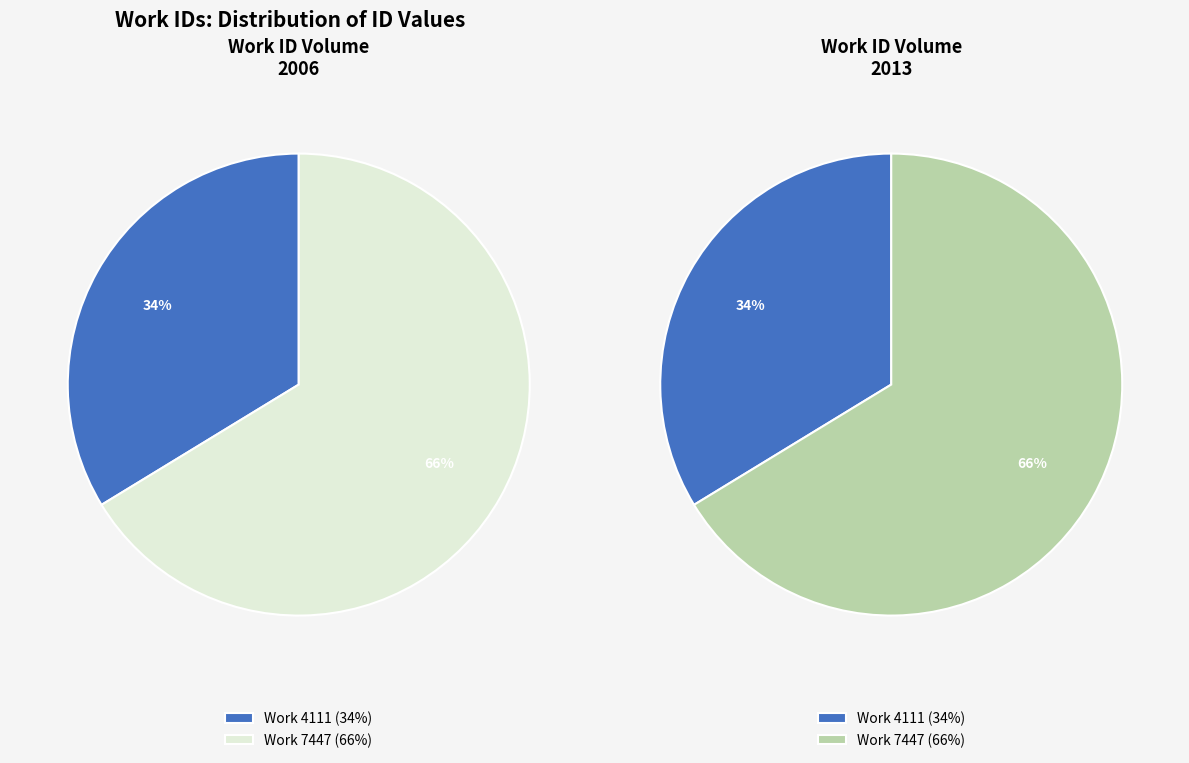

What is the ratio of the value at 4111 to the value at 7447?

0.5